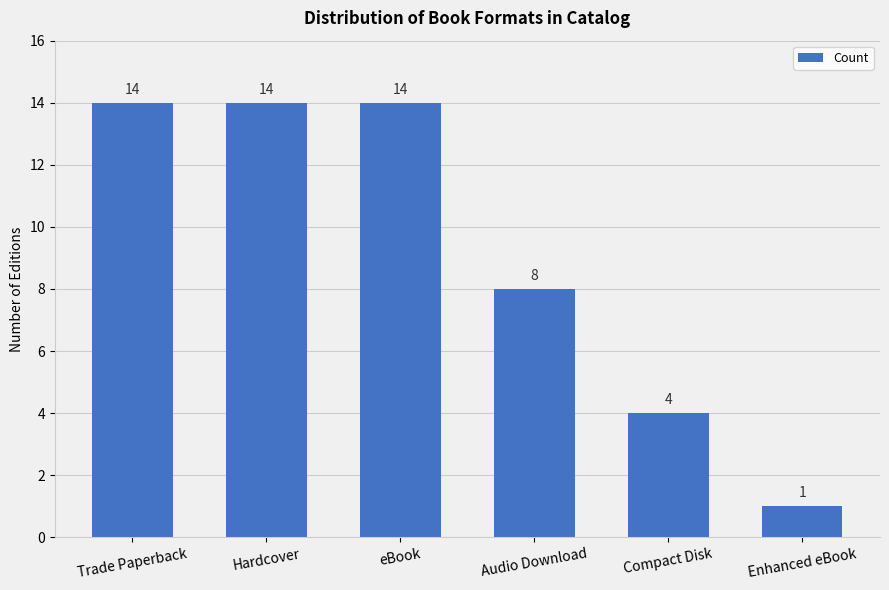

Reading left to right, transcribe all the data shown in this chart.

Trade Paperback=14	Hardcover=14	eBook=14	Audio Download=8	Compact Disk=4	Enhanced eBook=1